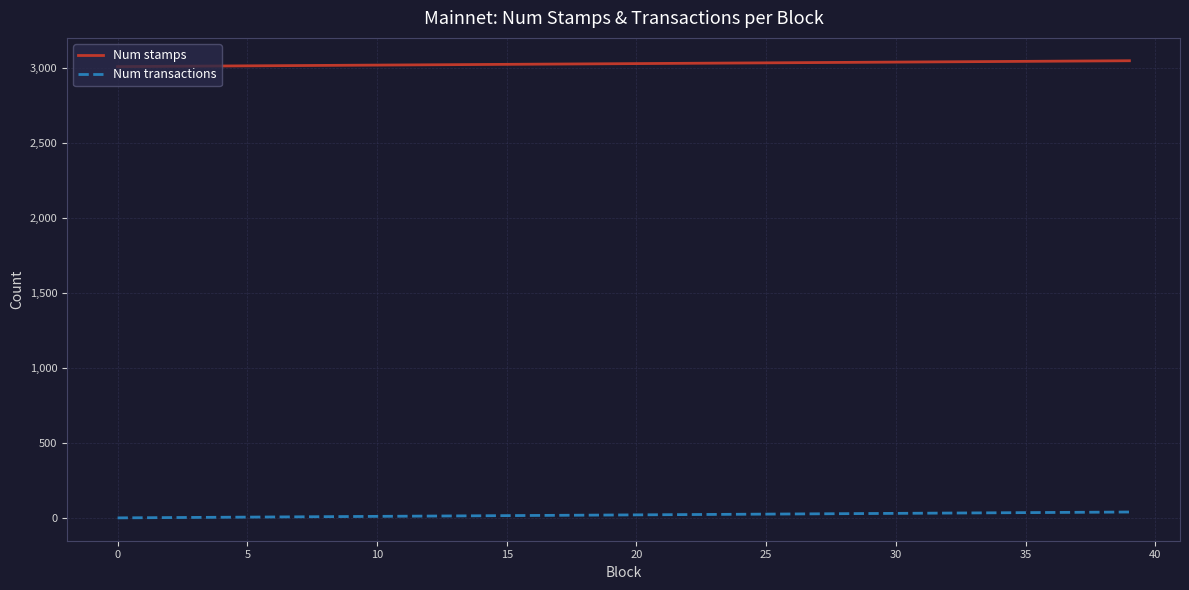

True or false: Num transactions and Num stamps intersect in this chart.

False